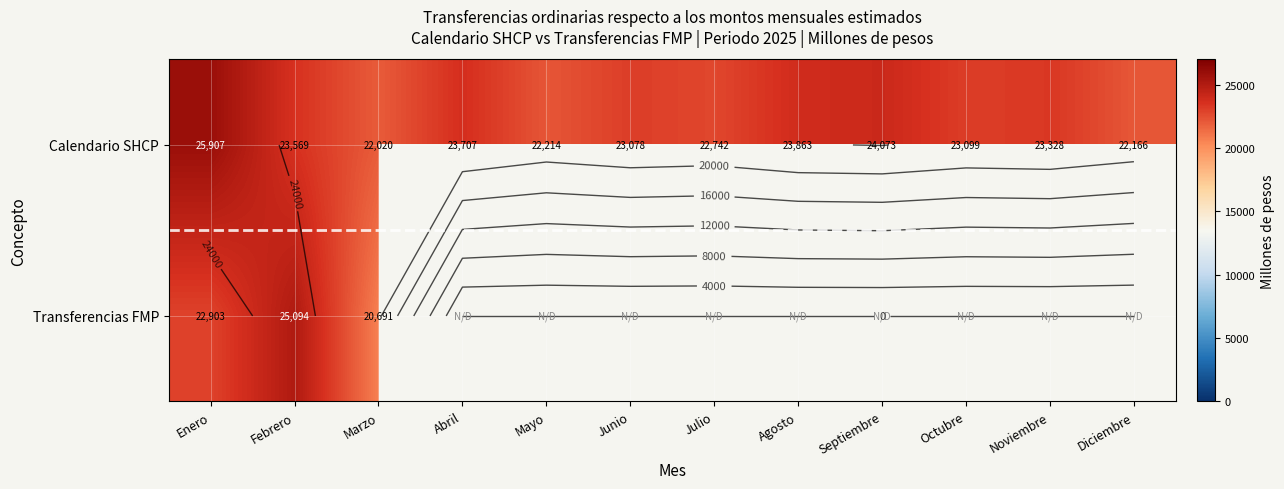

What is the minimum value for Calendario SHCP?

22020.0